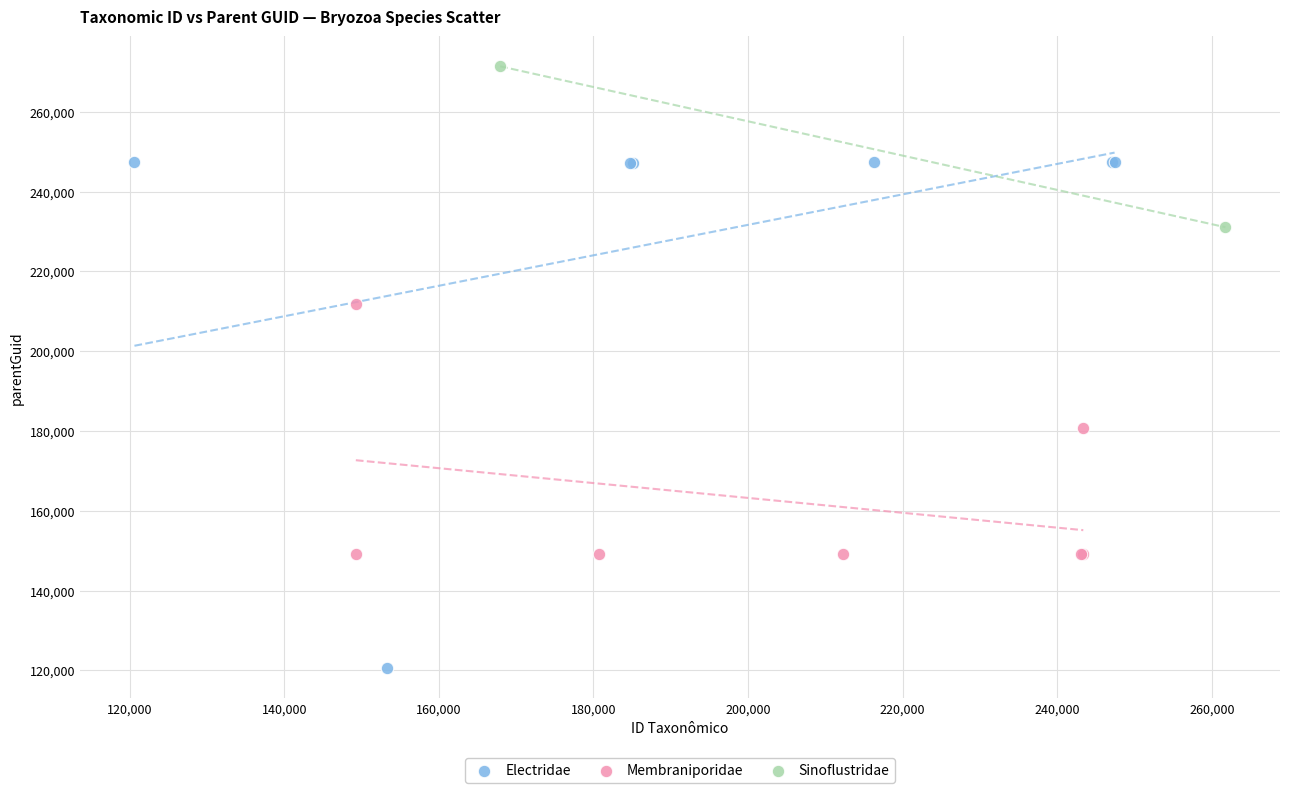

Which series reaches the maximum Y coordinate?

Sinoflustridae